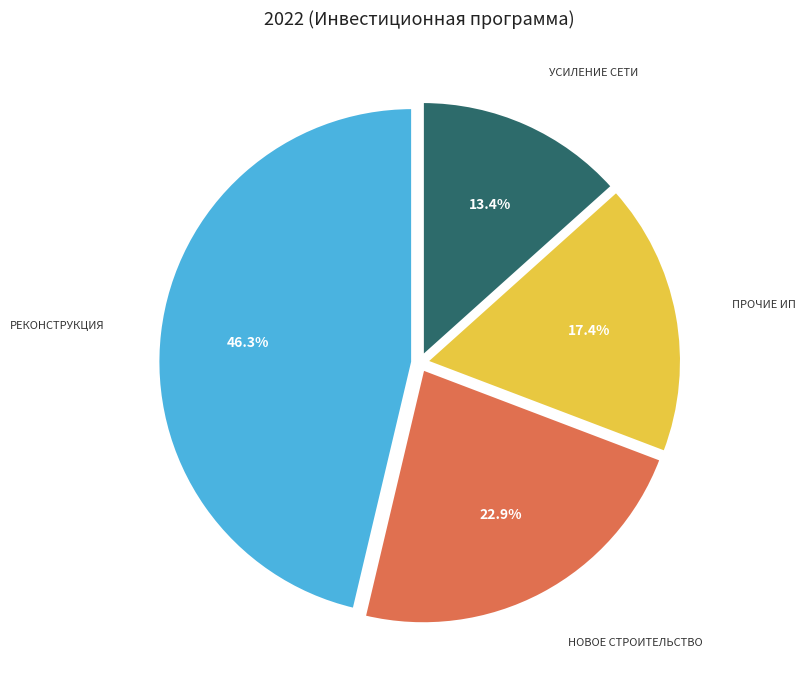

Does any single category account for the majority?

No